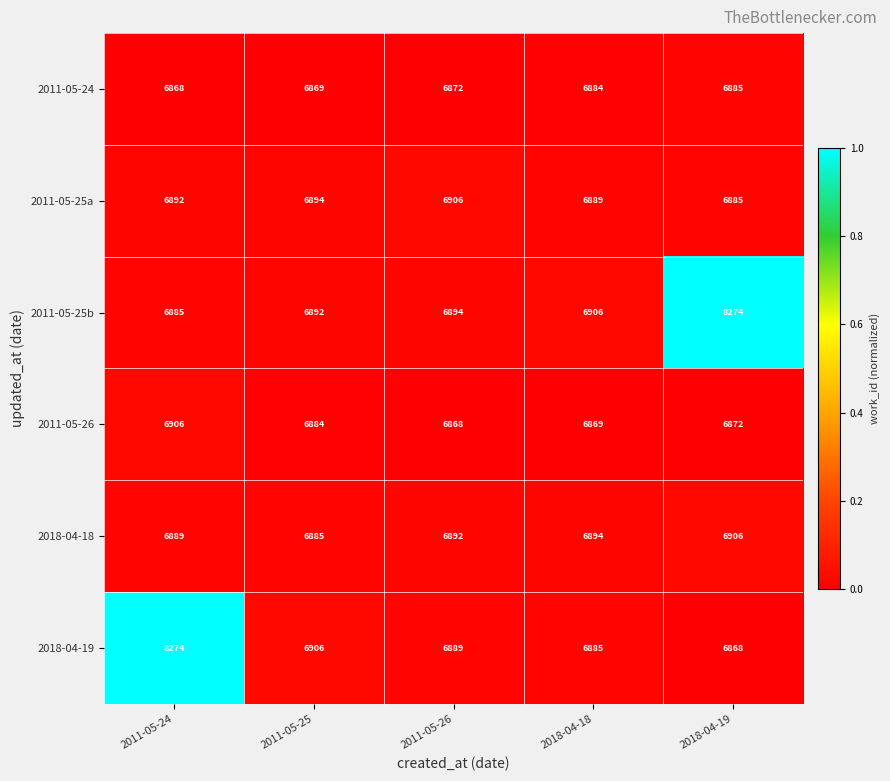

List the labels in order of 2018-04-18 value, smallest first.

2011-05-25, 2011-05-24, 2011-05-26, 2018-04-18, 2018-04-19